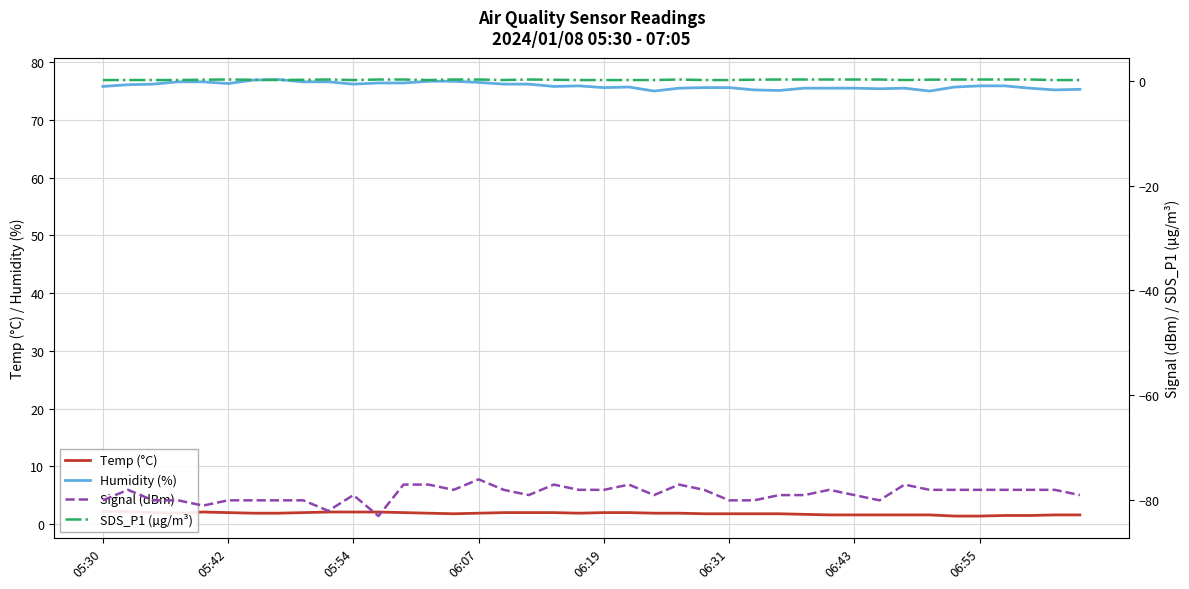

What position from the right is 22?

18